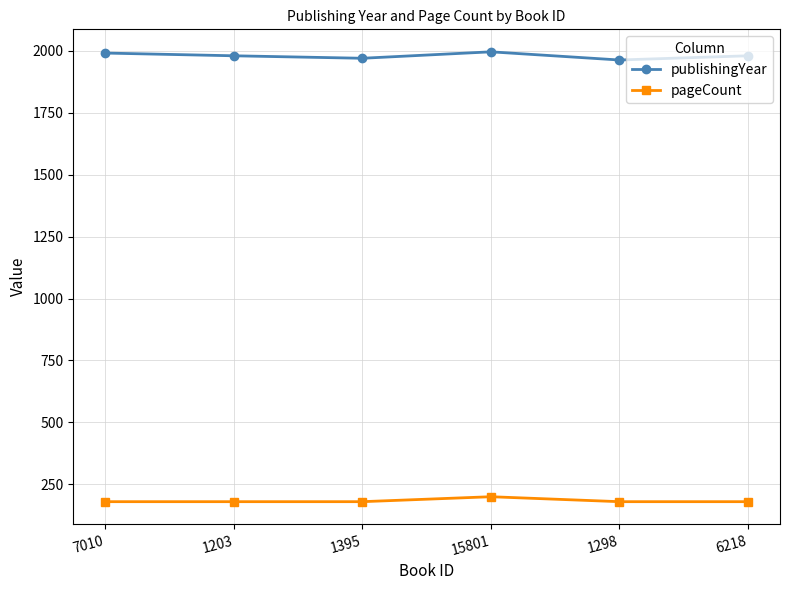

What is the difference between the highest and lowest values at 6218?

1800